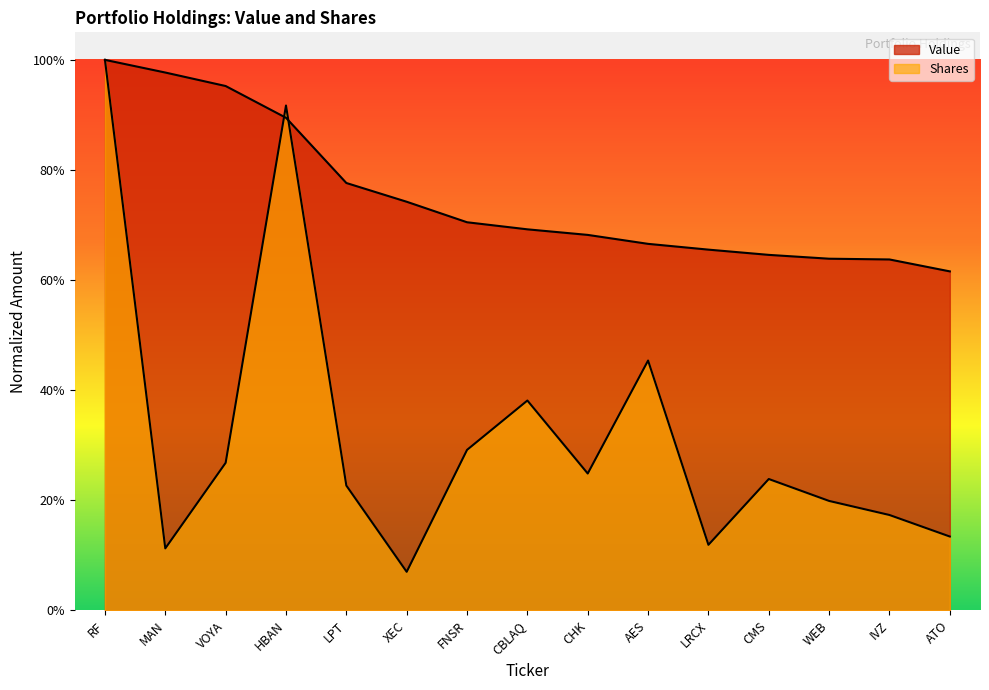

True or false: Shares has a value of 0.2 at CHK.

True